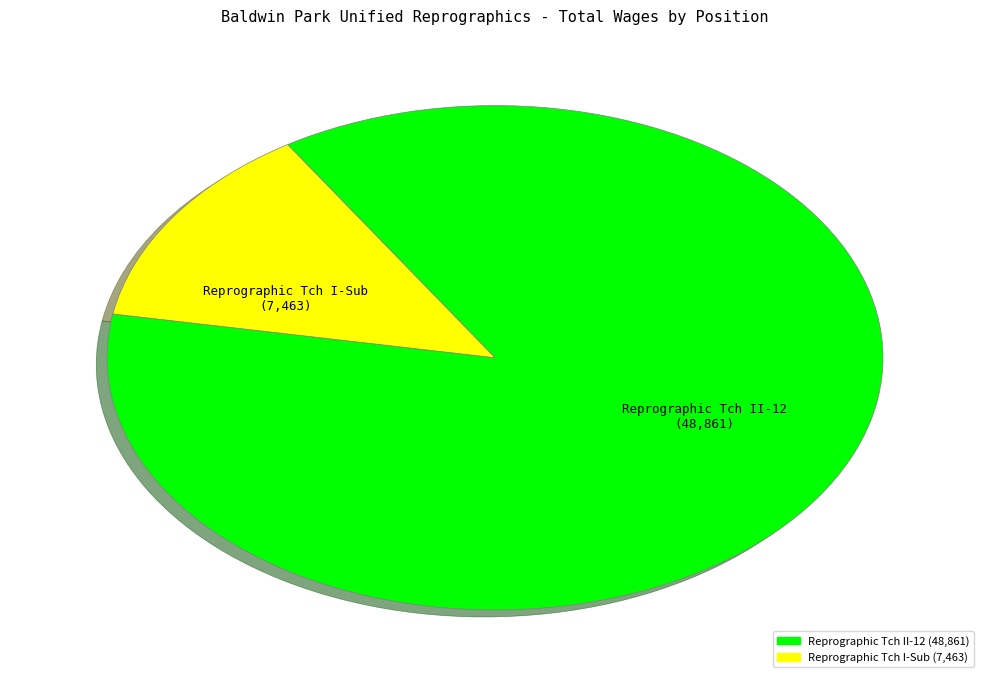

Rank the categories by value from lowest to highest.

Reprographic Tch I-Sub, Reprographic Tch II-12